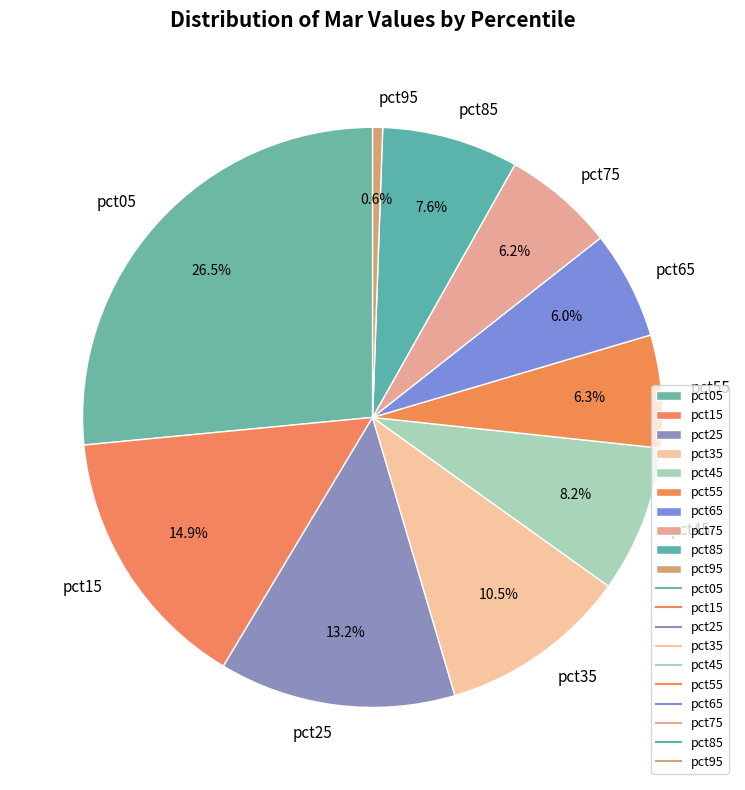

To the nearest percent, what is the difference between the largest and smallest slice percentages?

26%